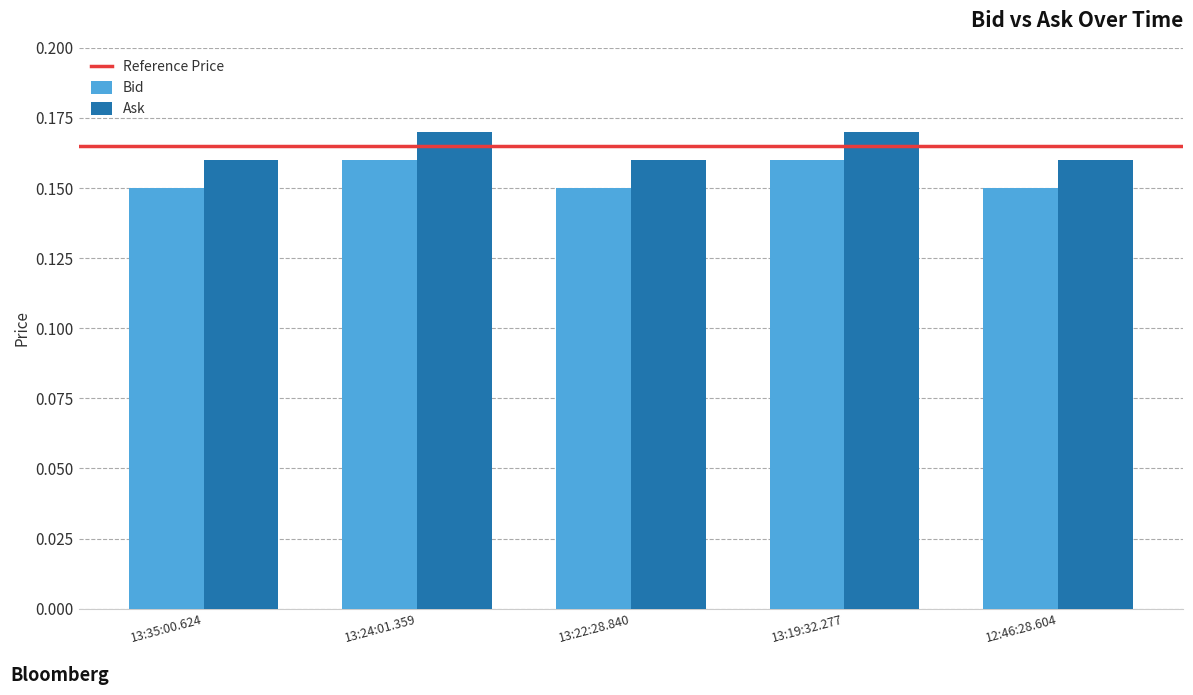

What is the label of the 4th bar from the left?

13:19:32.277